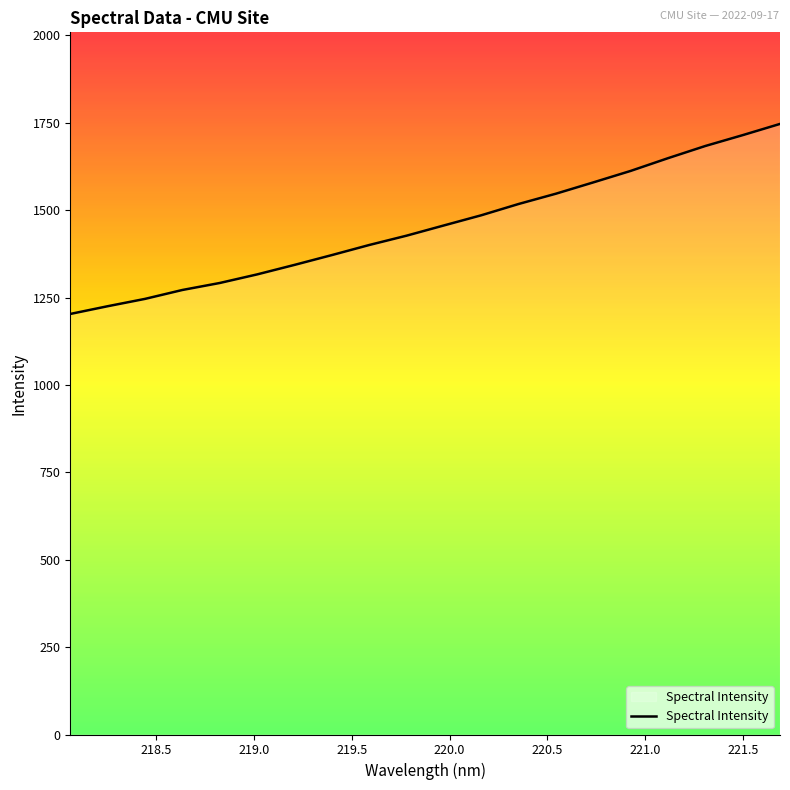

What is the smallest value displayed?

1203.3